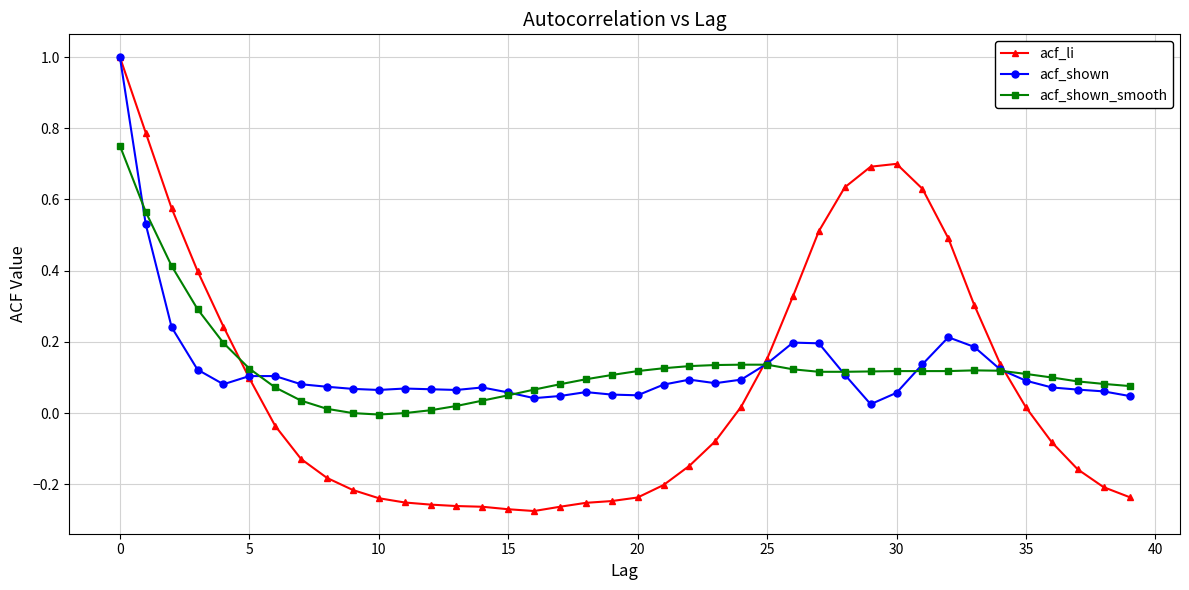

What is the difference between the second highest and second lowest values in the acf_shown series?

0.5